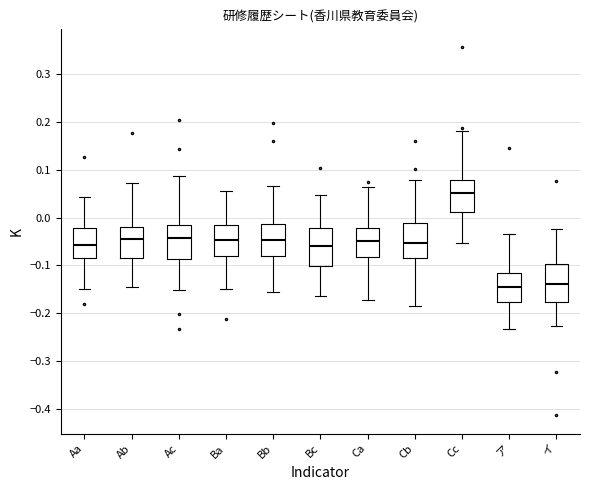

Reading left to right, transcribe this box plot: for each box, give where its median line is, the range the box spans, and where its two whiskers end, as read against the y-axis. The values are not printed on the chart, so give them approximately, as read against the axis.

Aa: median -0.06, box -0.08 to -0.02, whiskers -0.15 to 0.04
Ab: median -0.05, box -0.09 to -0.02, whiskers -0.15 to 0.07
Ac: median -0.04, box -0.09 to -0.02, whiskers -0.15 to 0.09
Ba: median -0.05, box -0.08 to -0.02, whiskers -0.15 to 0.06
Bb: median -0.05, box -0.08 to -0.01, whiskers -0.16 to 0.07
Bc: median -0.06, box -0.10 to -0.02, whiskers -0.17 to 0.05
Ca: median -0.05, box -0.08 to -0.02, whiskers -0.17 to 0.06
Cb: median -0.05, box -0.09 to -0.01, whiskers -0.18 to 0.08
Cc: median 0.05, box 0.01 to 0.08, whiskers -0.05 to 0.18
ア: median -0.15, box -0.18 to -0.12, whiskers -0.23 to -0.04
イ: median -0.14, box -0.18 to -0.10, whiskers -0.23 to -0.02